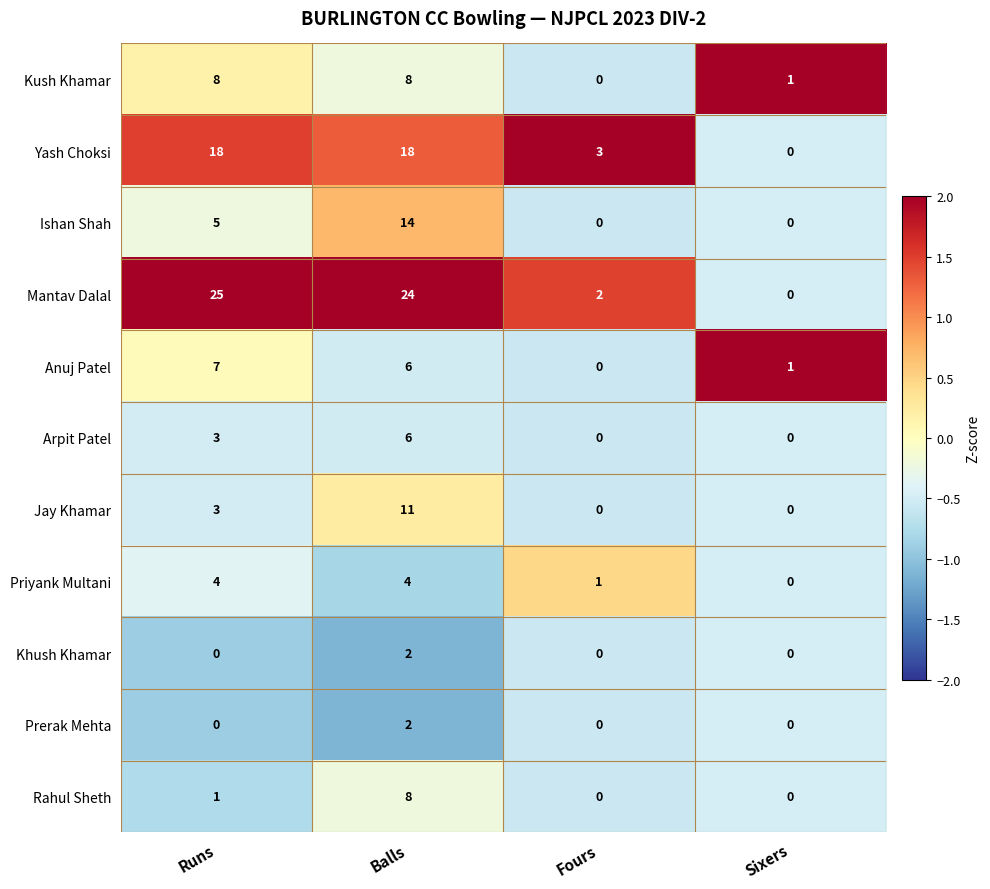

Which series has the largest range (max minus min)?

Mantav Dalal